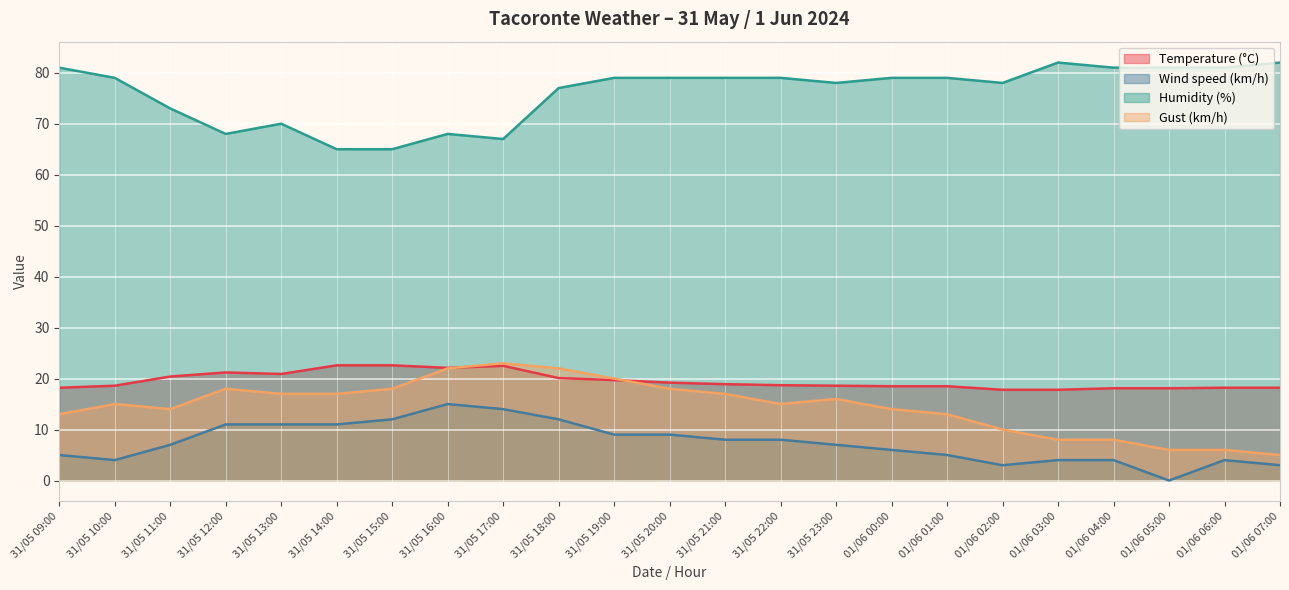

What is the average value of the Wind speed (km/h) series?

7.5